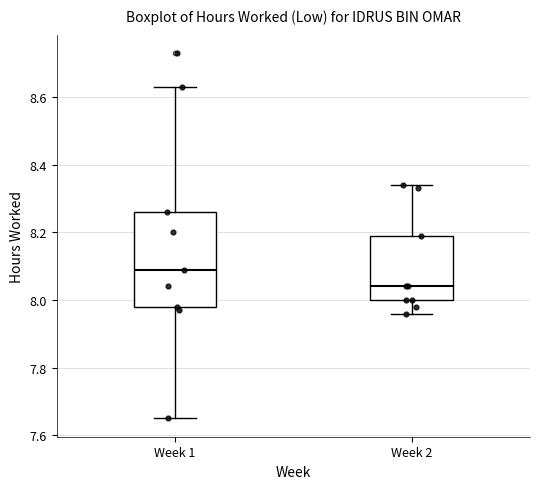

Which box is the tallest, from its lower edge to its upper edge?

Week 1